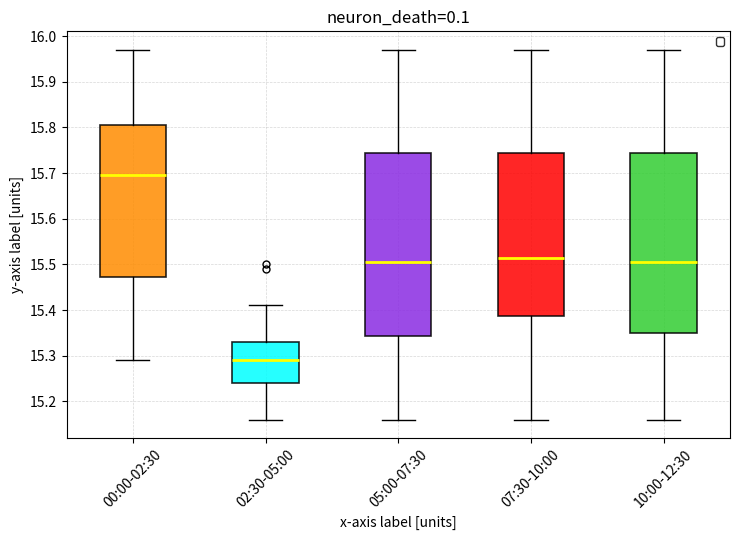

Which box's median line is the lowest?

02:30-05:00